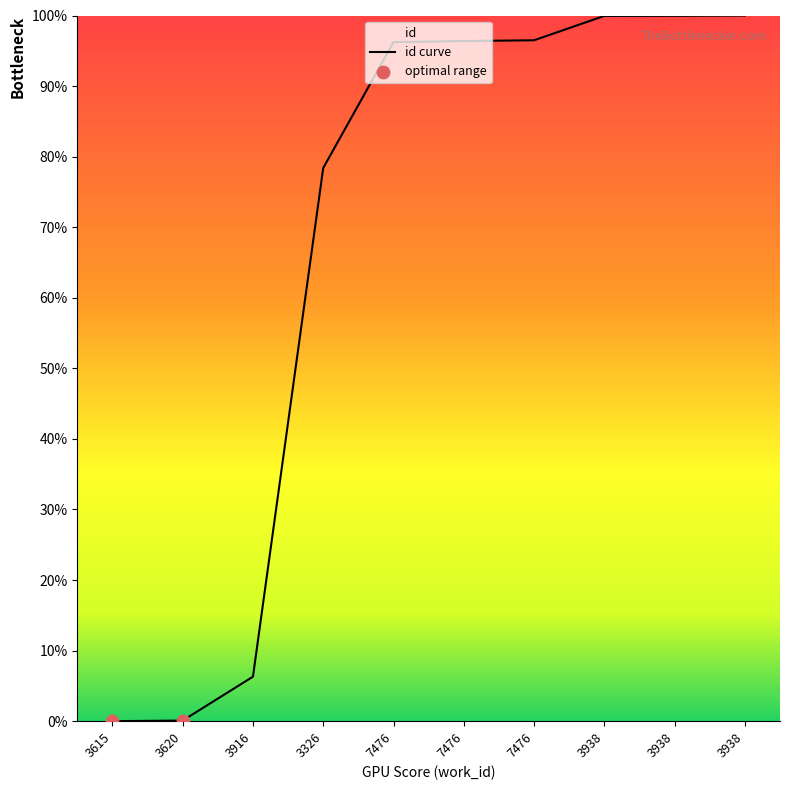

What is the change in value from 3326 to 7476?

+18.0